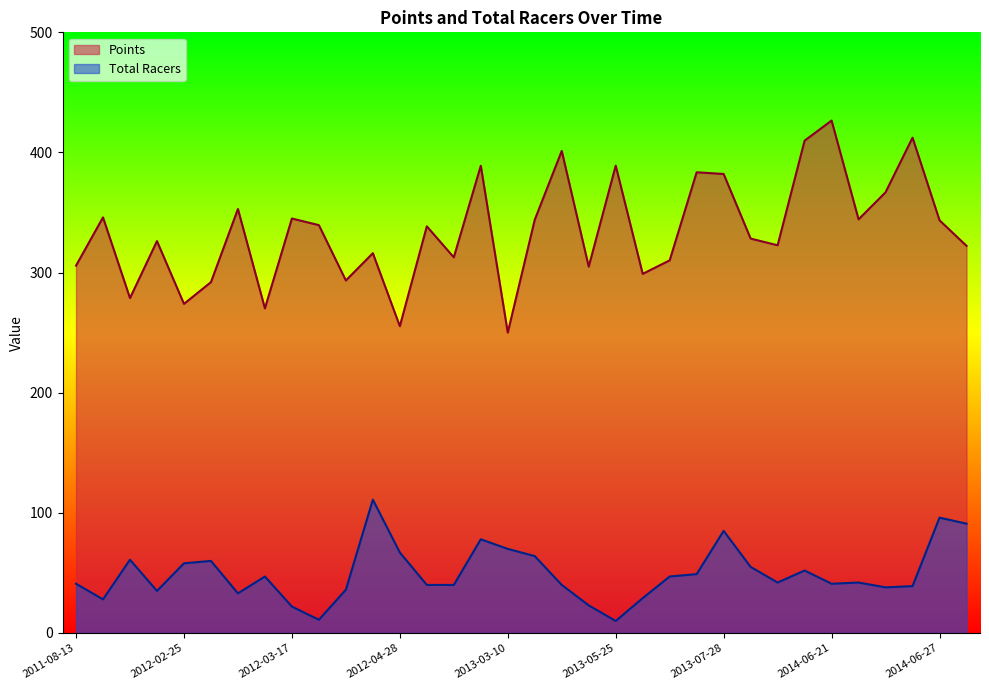

True or false: Total Racers and Points intersect in this chart.

False